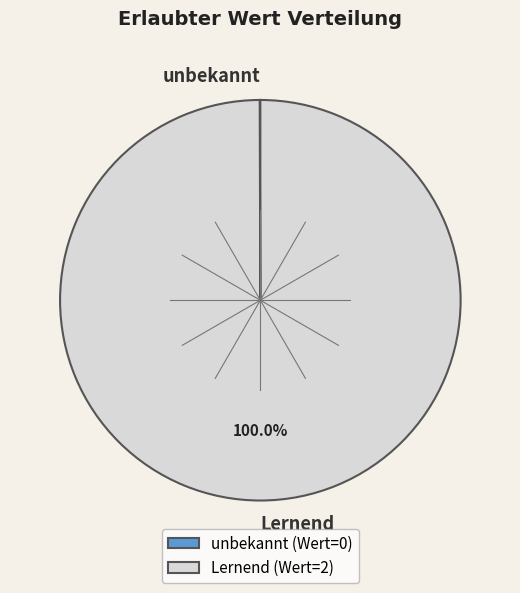

Does any single category account for the majority?

Yes